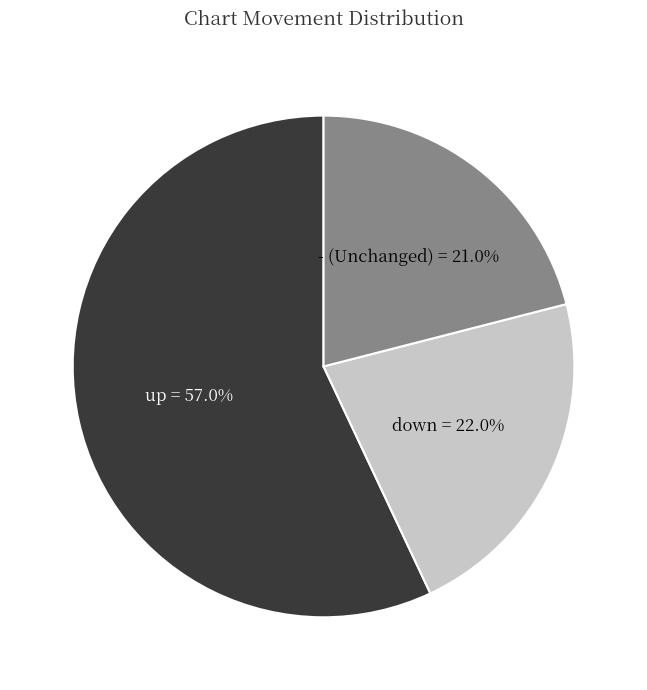

Is it true that - is 21% of the pie?

True